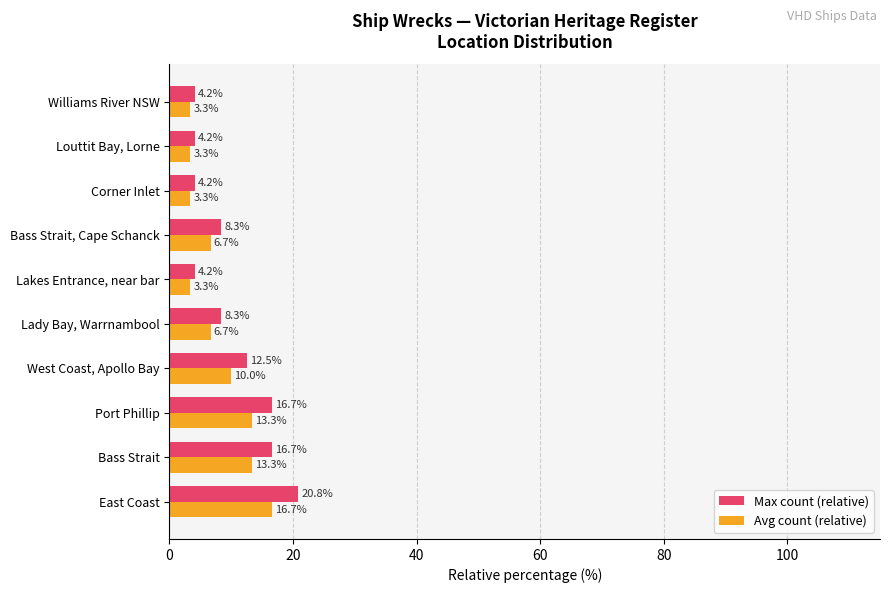

At which category does the chart reach its peak across all series?

East Coast